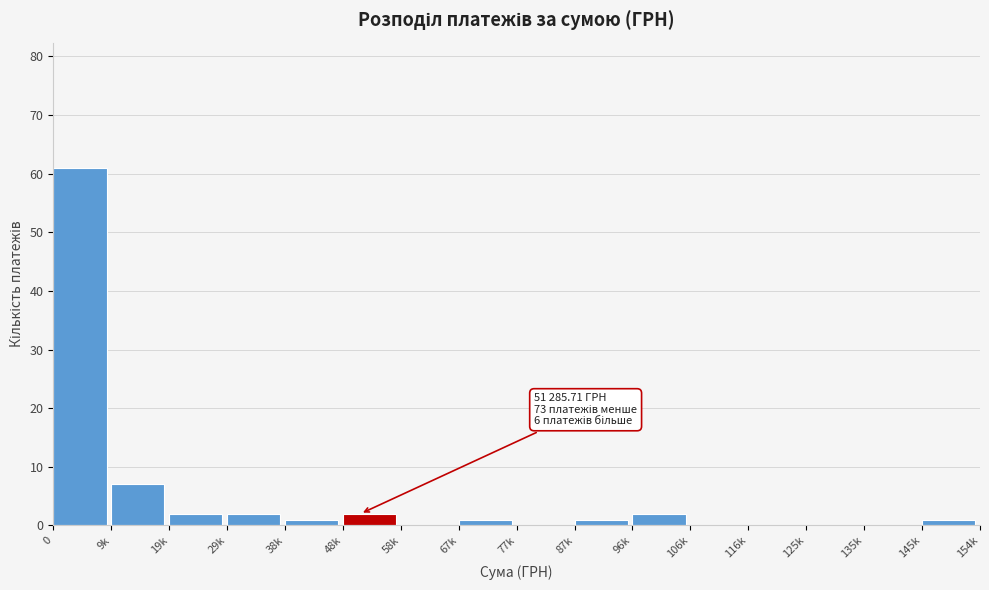

Reading left to right, transcribe all the data shown in this chart.

0=61	9k=7	19k=2	29k=2	38k=1	48k=2	58k=0	67k=1	77k=0	87k=1	96k=2	106k=0	116k=0	125k=0	135k=0	145k=1